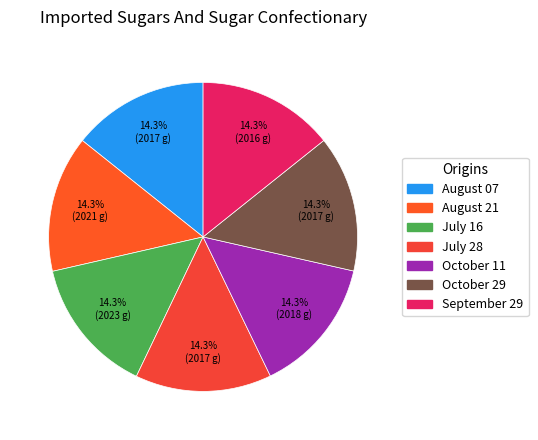

To the nearest percent, what percentage of the pie is July 16?

14%